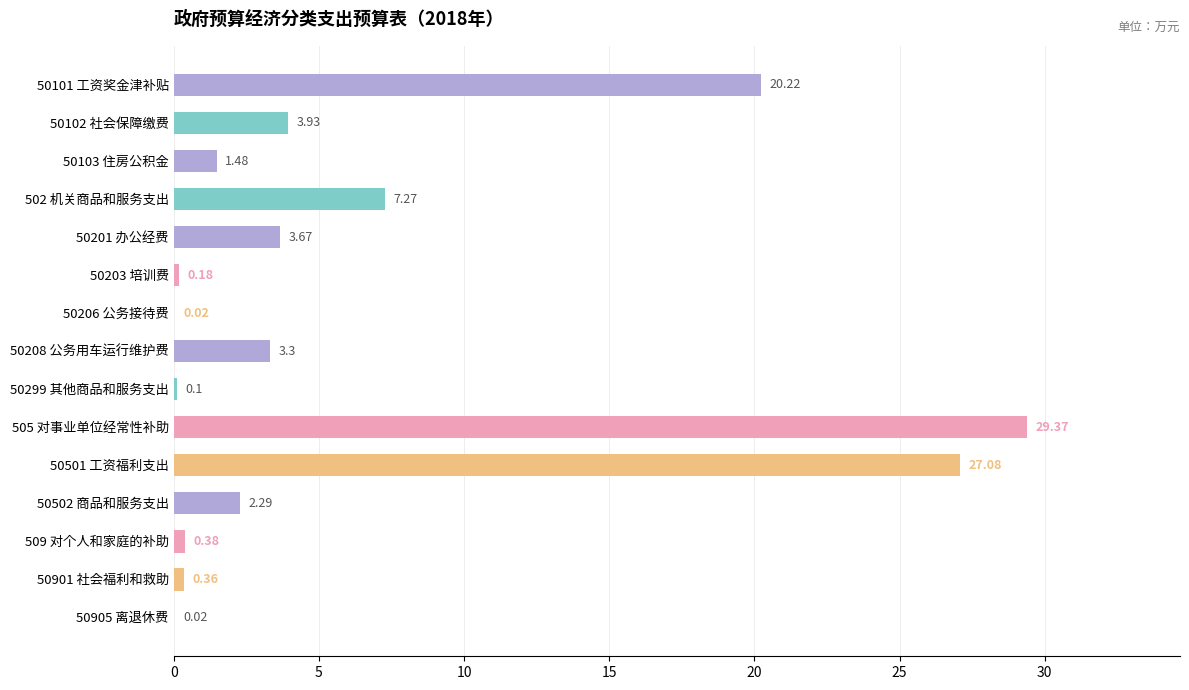

Are the bars horizontal?

Yes